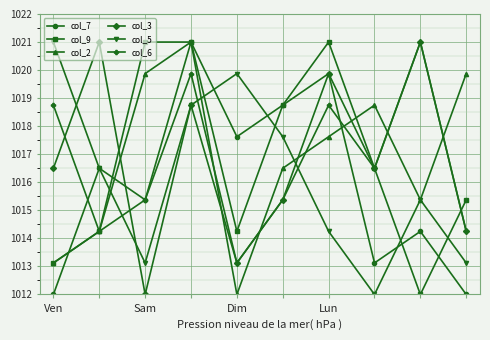

At how many categories does at least one series exceed 1013?

10